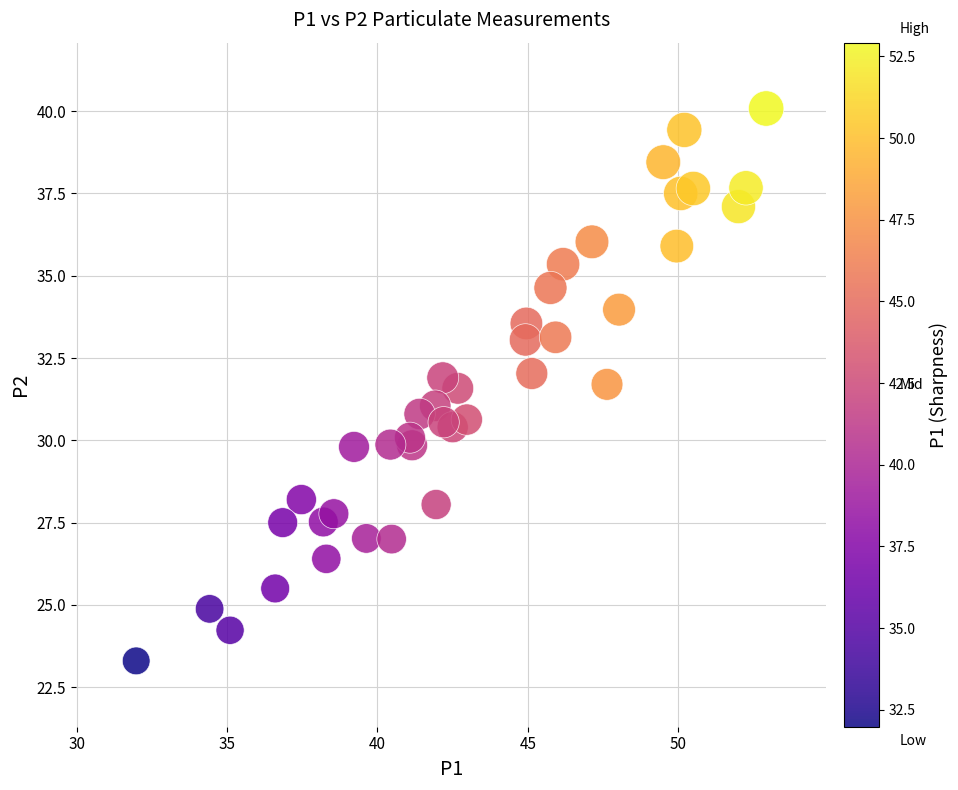

What is the range of Y values (max minus min)?

16.8